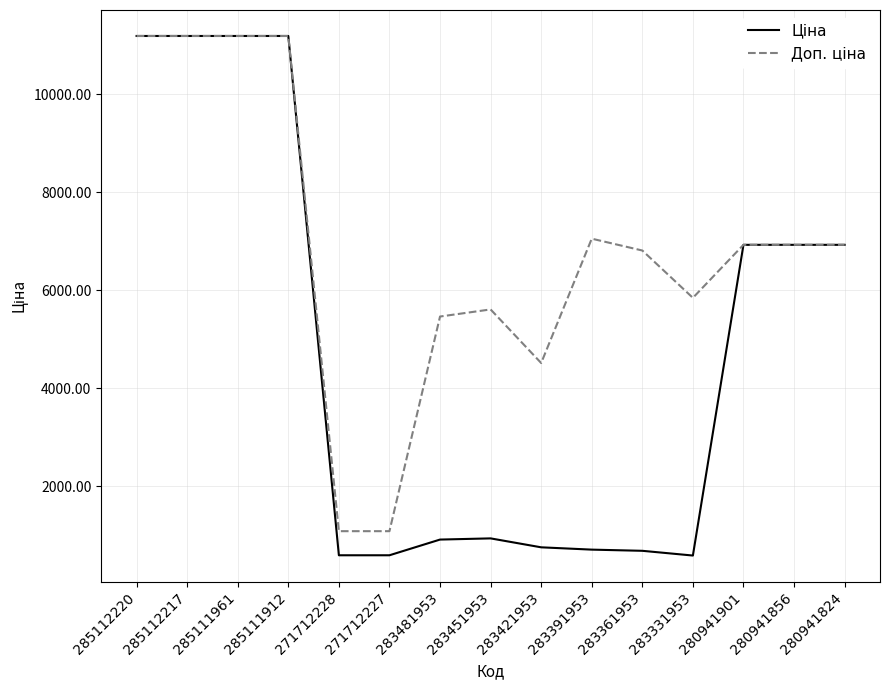

What is the spread (max minus min) of values at 283451953?

4672.7